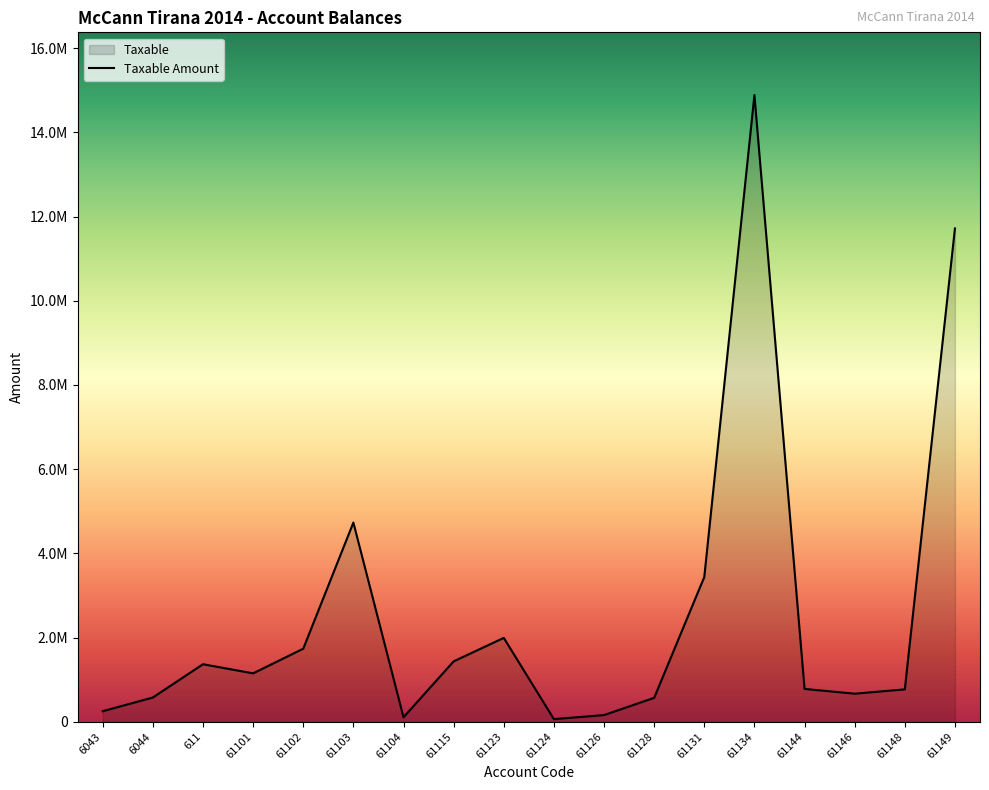

Where is the first local maximum?

611